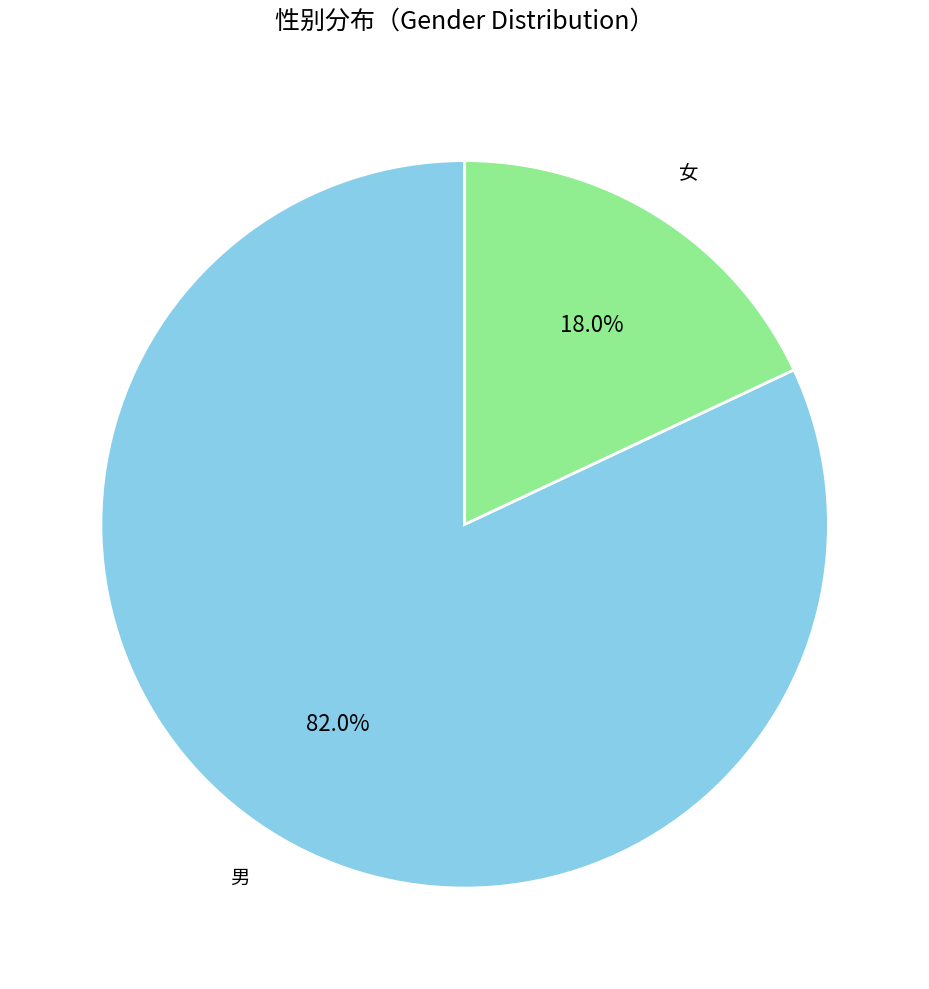

Is there a majority slice in this chart?

Yes